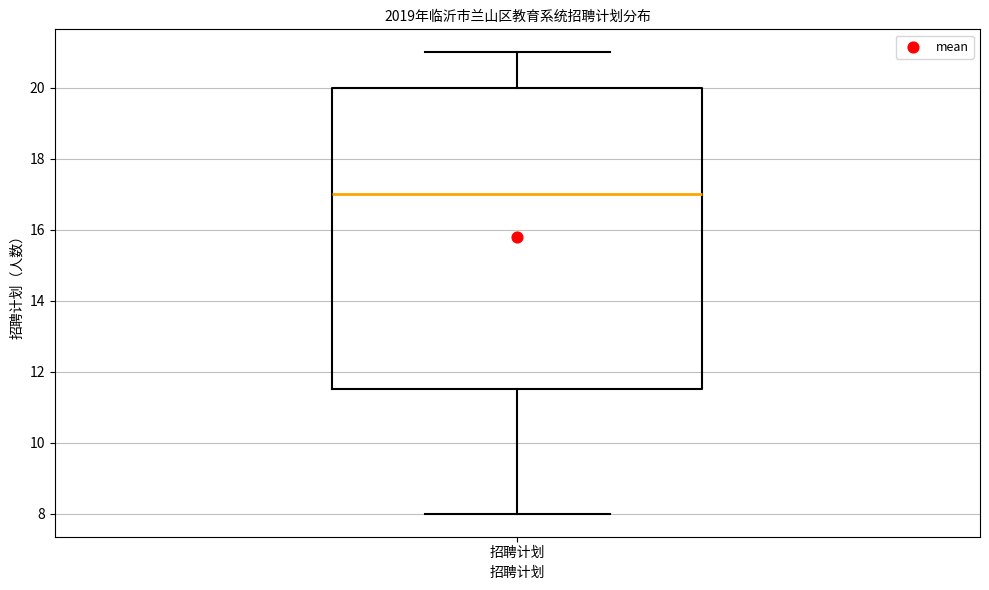

Where does the median line of the box for 招聘计划 sit on the y-axis? The values are not printed on the chart, so give them approximately, as read against the axis.

17.0